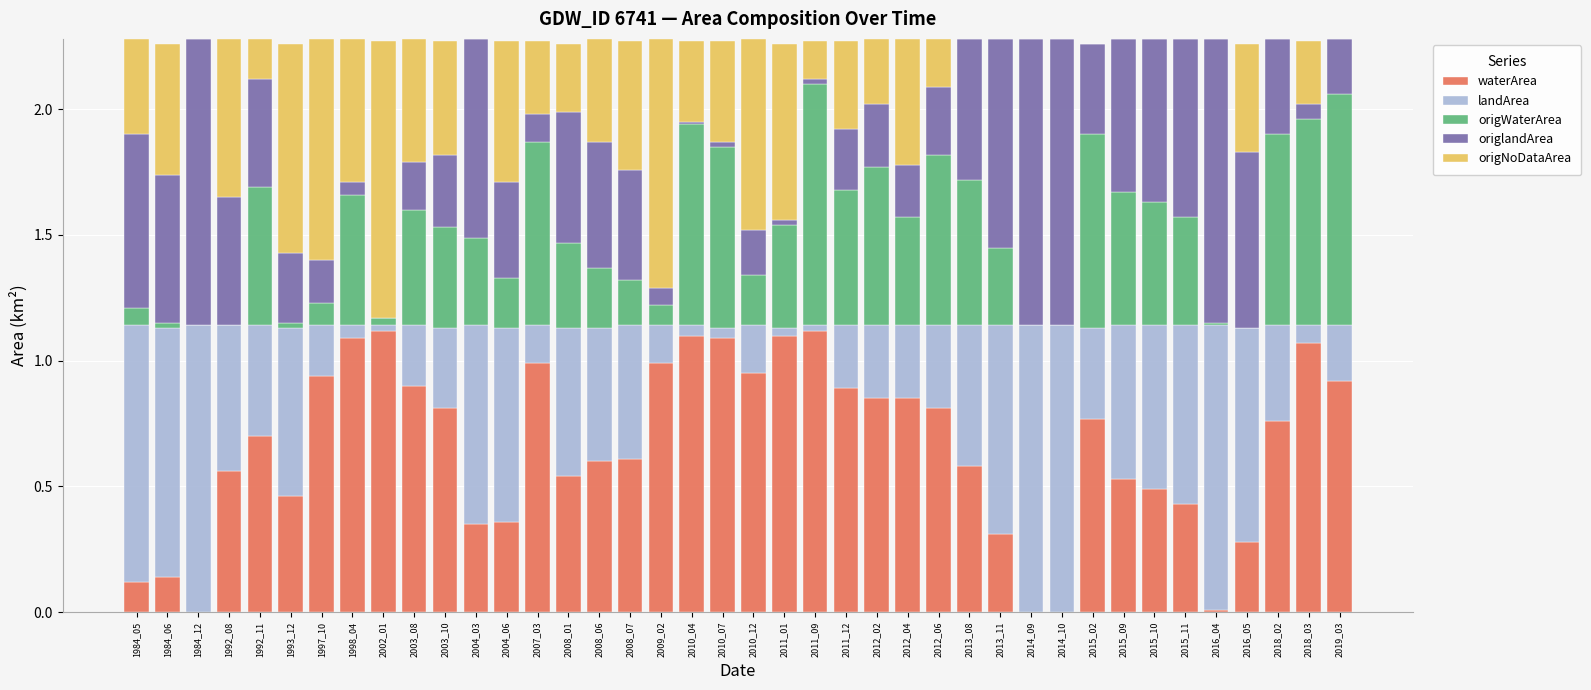

How many series are shown in this chart?

5